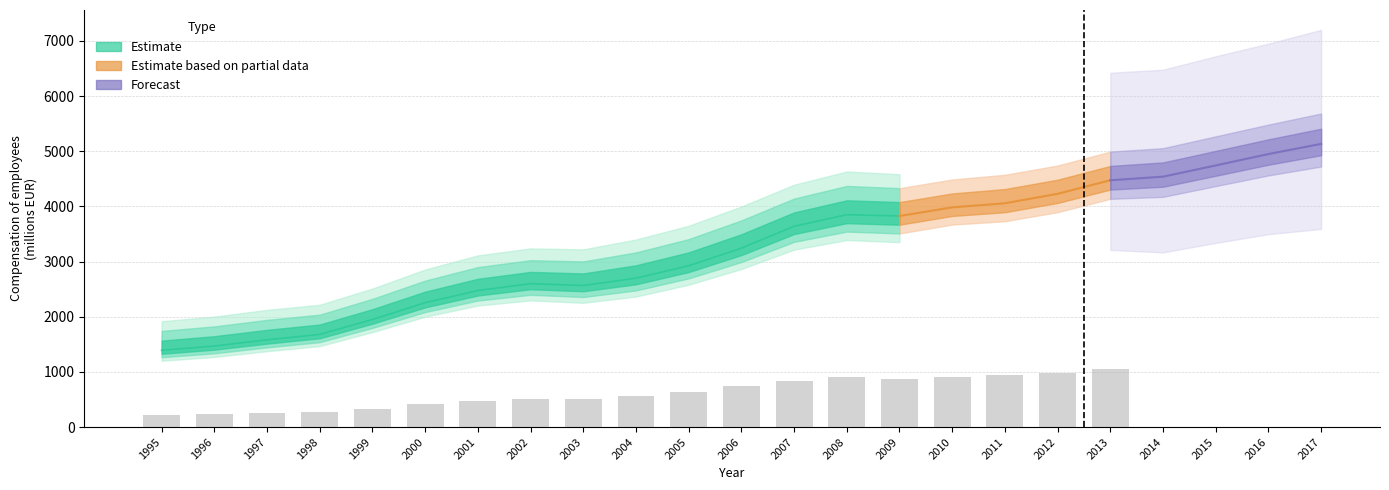

What is the maximum value shown in the chart?

5132.1